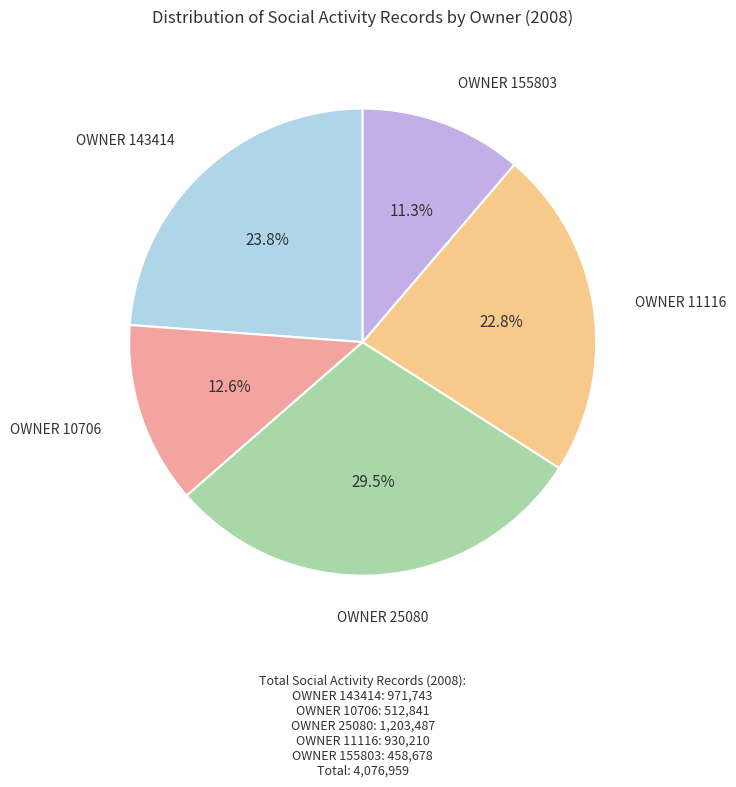

Does any single category account for the majority?

No